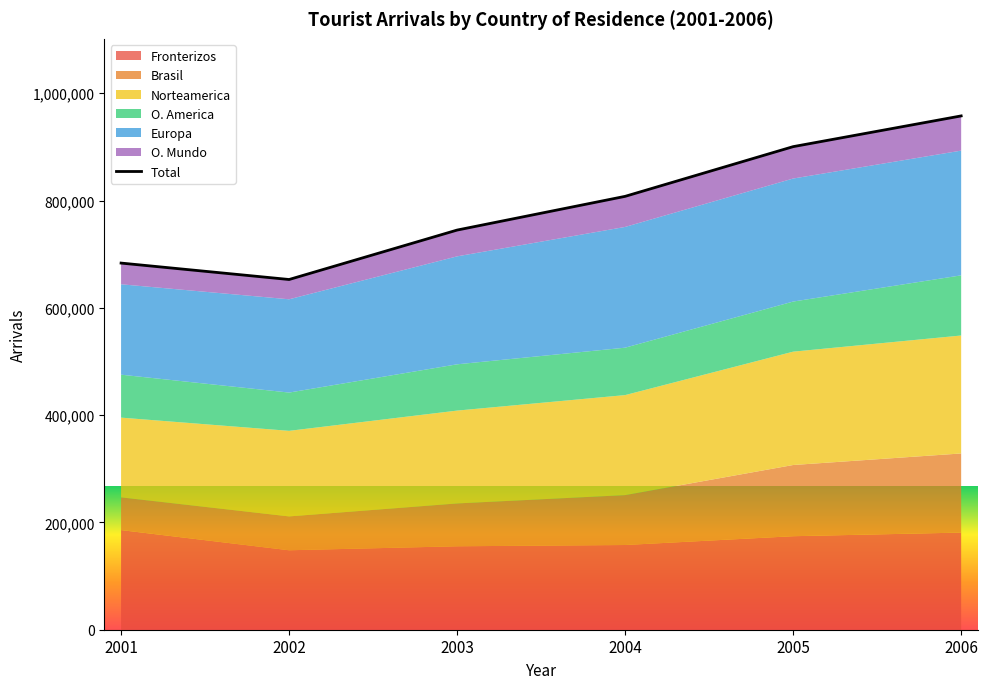

Reading left to right, transcribe all the data shown in this chart.

2001=683490	2002=652863	2003=745019	2004=807885	2005=900545	2006=957831